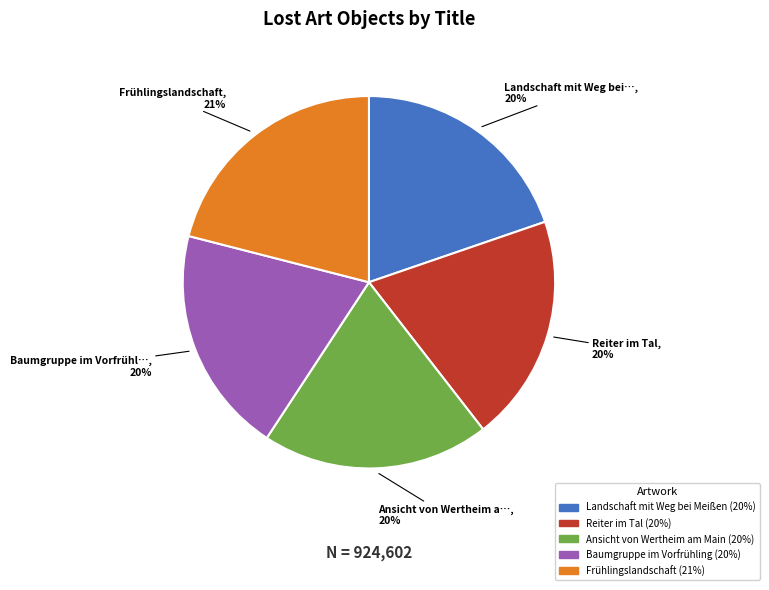

To the nearest percent, what is the difference between the largest and smallest slice percentages?

1%